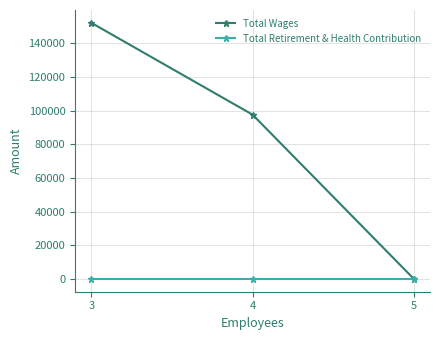

At 4, list the series in order from largest to smallest.

Total Wages, Total Retirement & Health Contribution